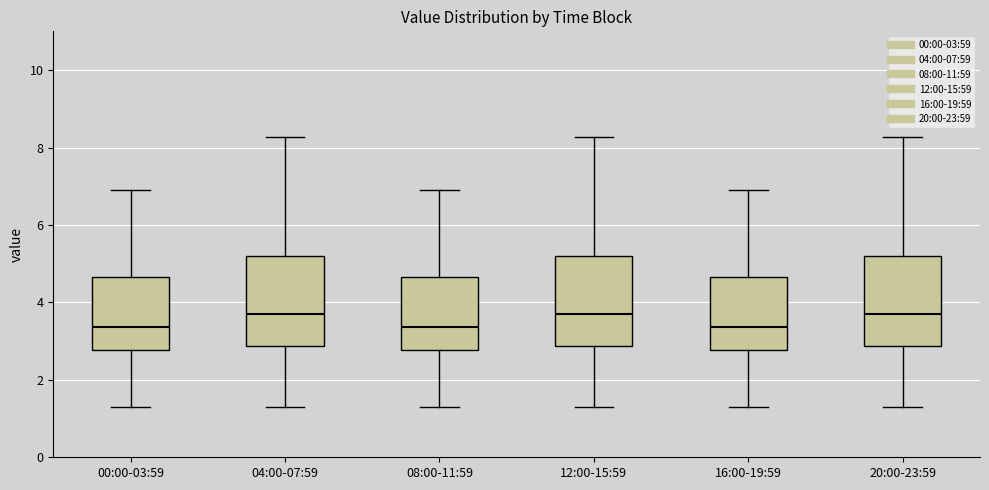

Where is the upper edge of the box for 04:00-07:59 on the y-axis? The values are not printed on the chart, so give them approximately, as read against the axis.

5.2